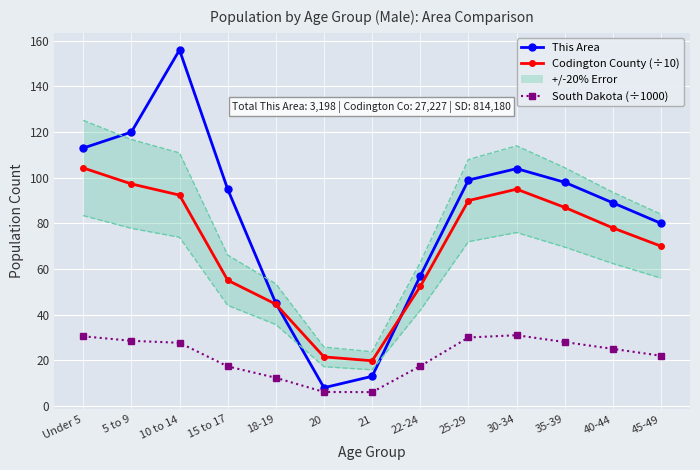

Rank the series by their maximum value, from highest to lowest.

This Area, Codington County (÷10), South Dakota (÷1000)